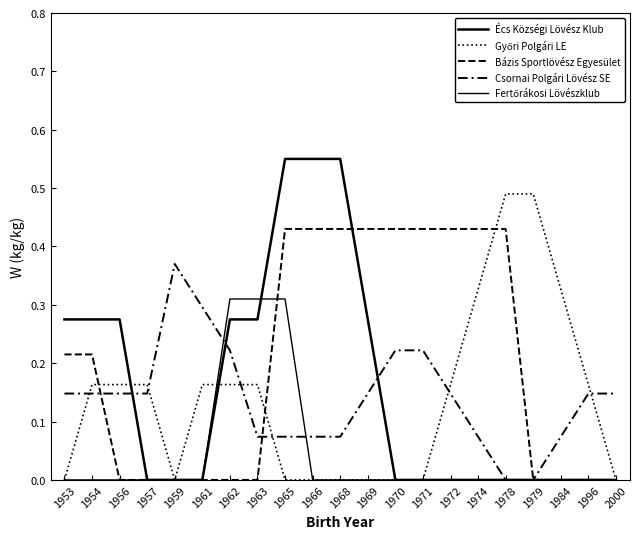

Does the chart have visible grid lines?

No